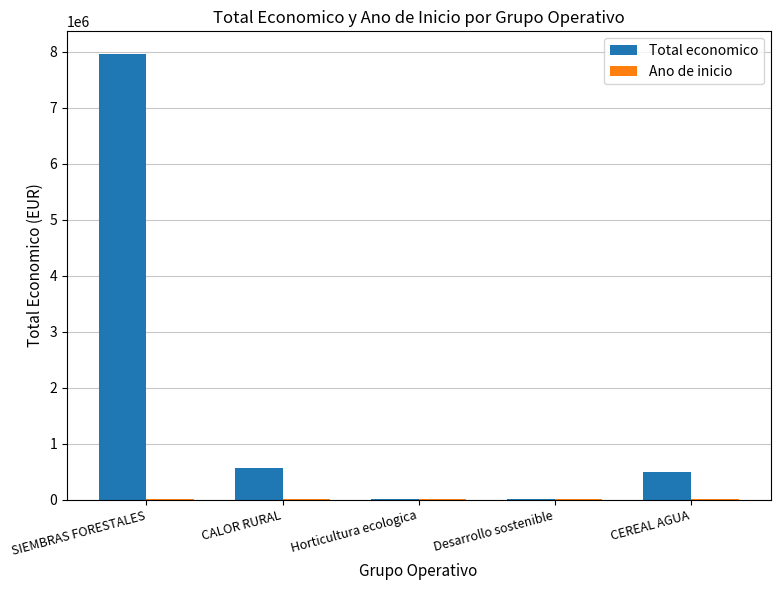

What is the difference between the Total economico values at CALOR RURAL and Desarrollo sostenible?

555835